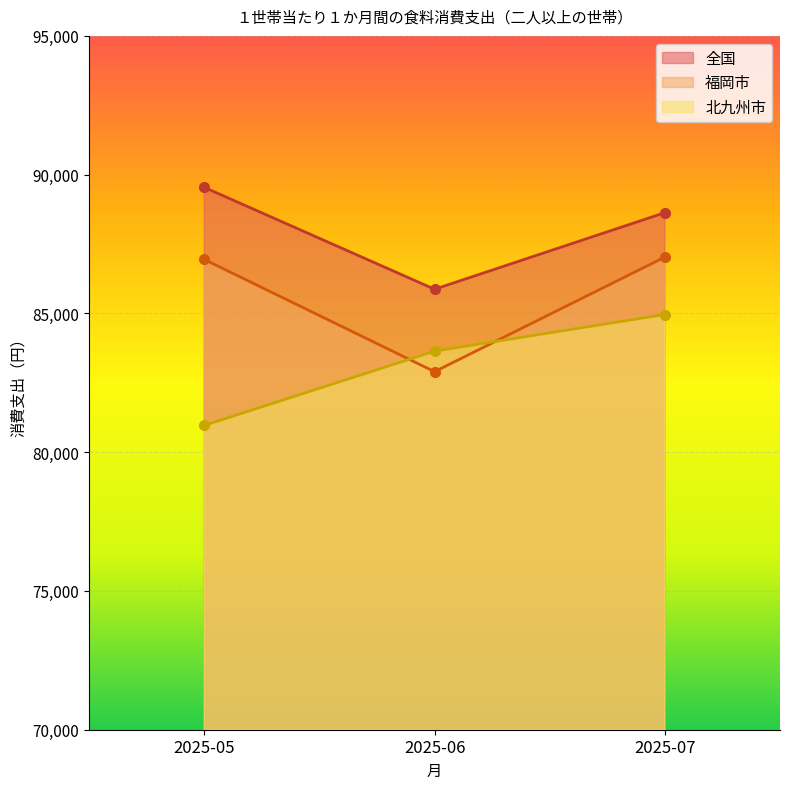

What is the lowest value of the 全国 series?

85871